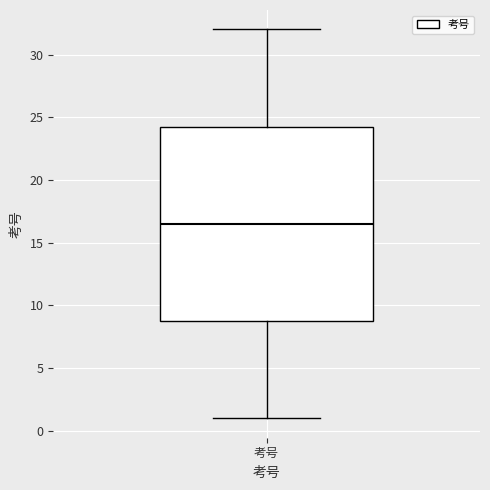

Transcribe this box plot: give where the median line is, the range the box spans, and where the two whiskers end, as read against the y-axis. The values are not printed on the chart, so give them approximately, as read against the axis.

median 16.5, box 9.0 to 24.5, whiskers 1.0 to 32.0